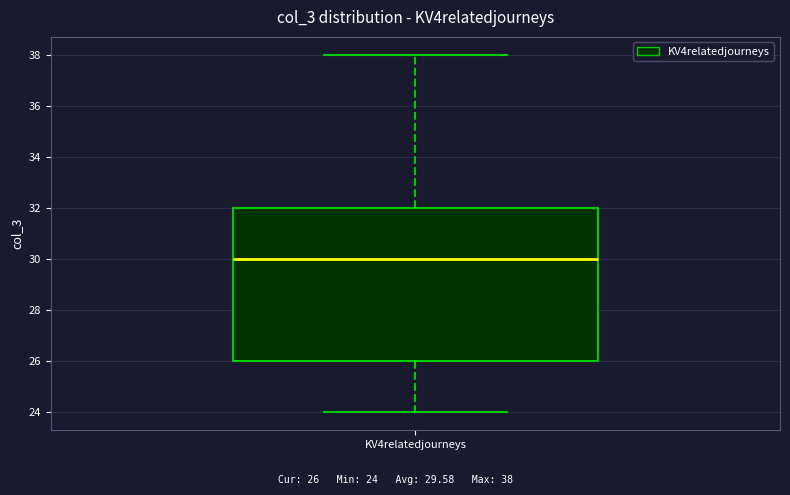

Read this box plot against the y-axis: the position of the median line, the range covered by the box, and the ends of both whiskers. The values are not printed on the chart, so give them approximately, as read against the axis.

median 30, box 26 to 32, whiskers 24 to 38